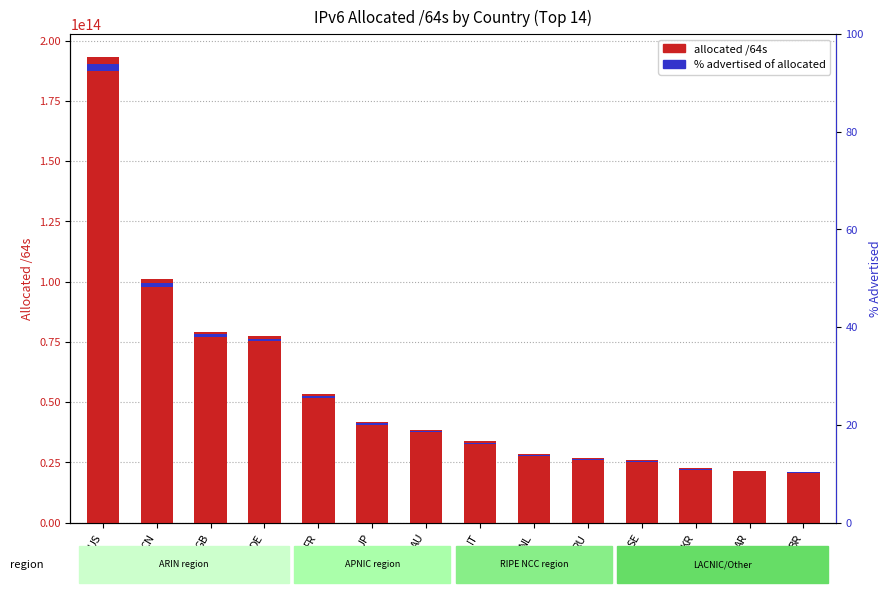

What are all the series names shown in the legend?

allocated /64s, % advertised of allocated